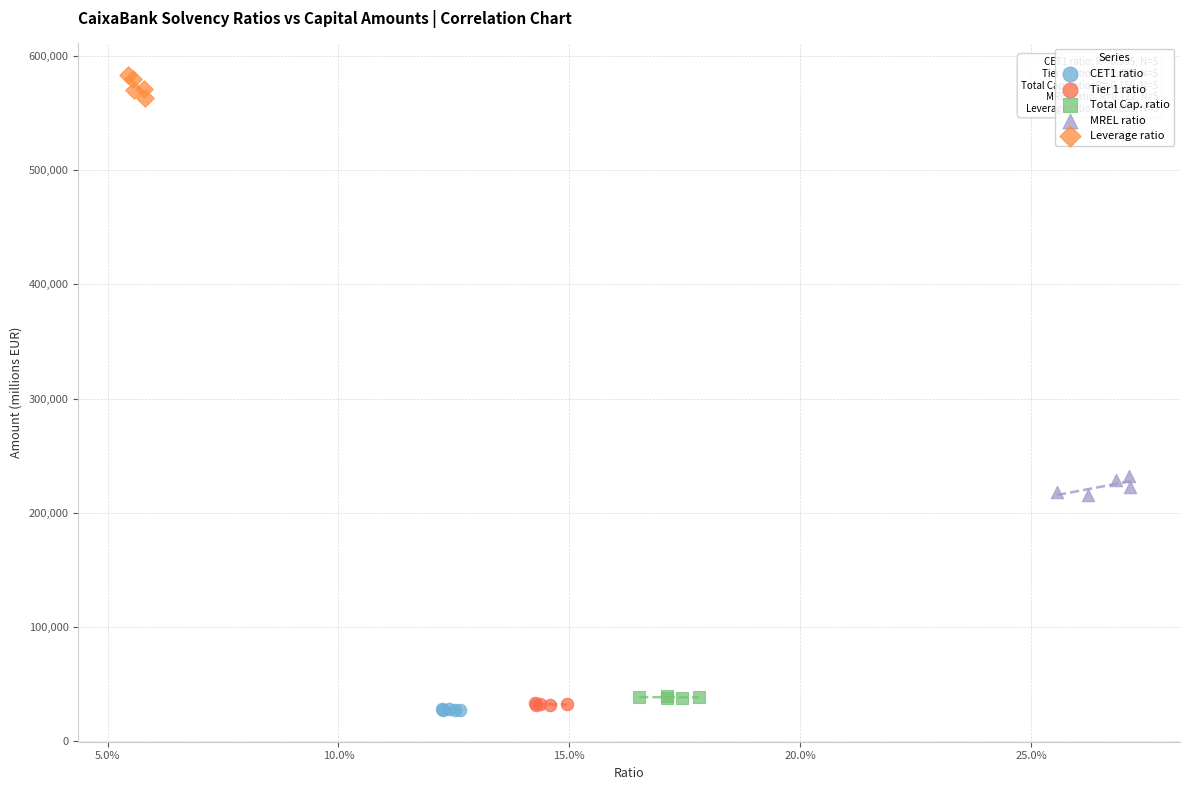

Which series reaches the maximum Y coordinate?

Leverage ratio